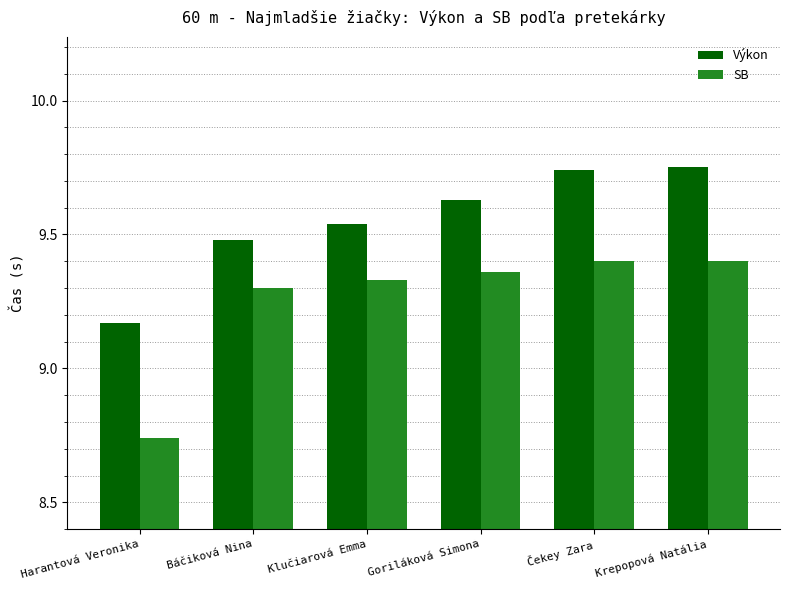

What is the difference between the highest and lowest values at Harantová Veronika?

0.4